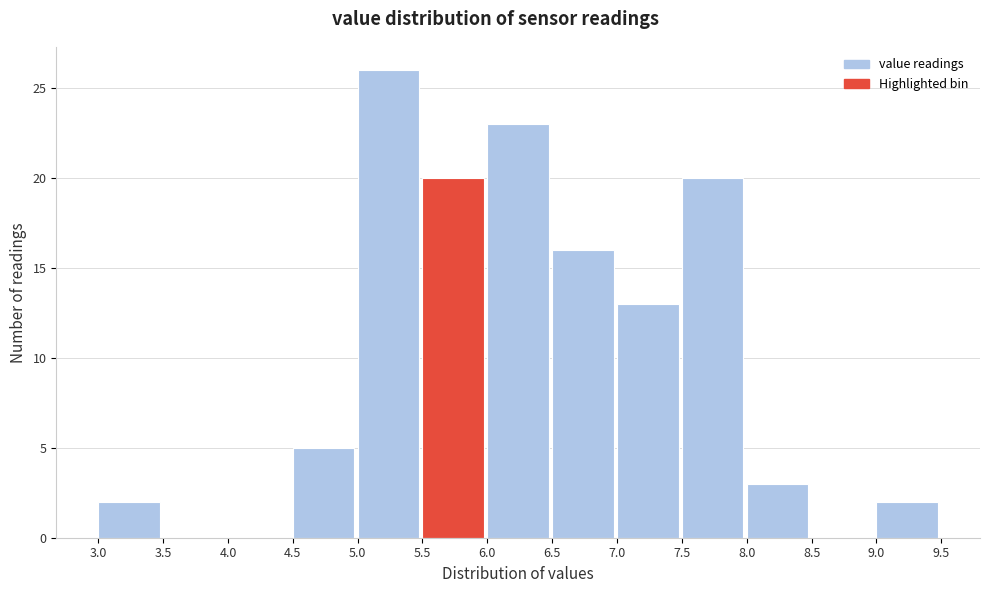

Reading left to right, transcribe this chart: for each bar, give the range it covers on the x-axis and its height. The values are not printed on the chart, so give them approximately, as read against the axis.

3.0 to 3.5: 2
3.5 to 4.0: 0
4.0 to 4.5: 0
4.5 to 5.0: 5
5.0 to 5.5: 26
5.5 to 6.0: 20
6.0 to 6.5: 23
6.5 to 7.0: 16
7.0 to 7.5: 13
7.5 to 8.0: 20
8.0 to 8.5: 3
8.5 to 9.0: 0
9.0 to 9.5: 2